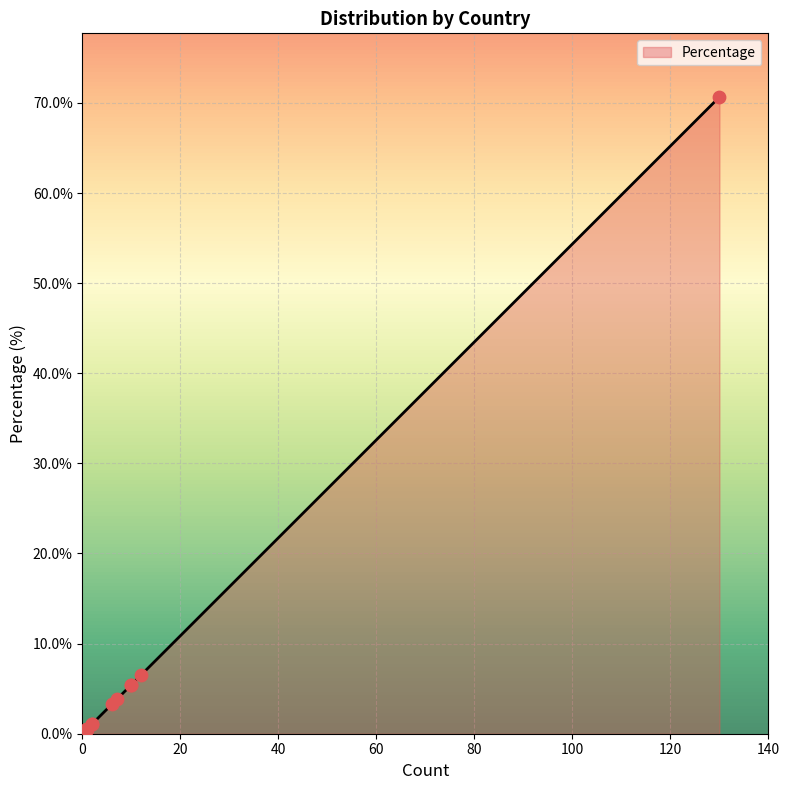

What is the change in value from United Kingdom to Sweden?

-4.9